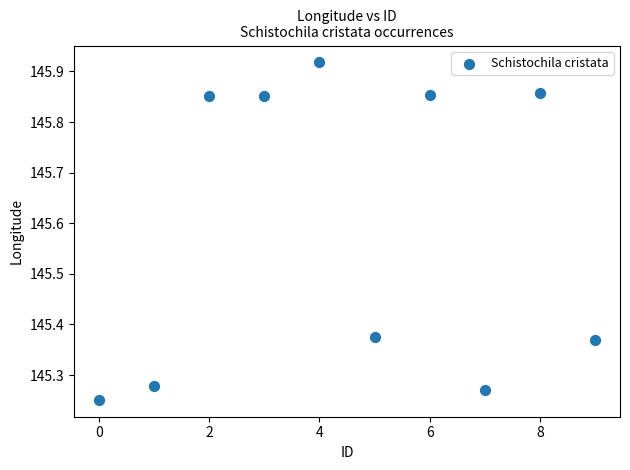

What is the range of Y values (max minus min)?

0.7